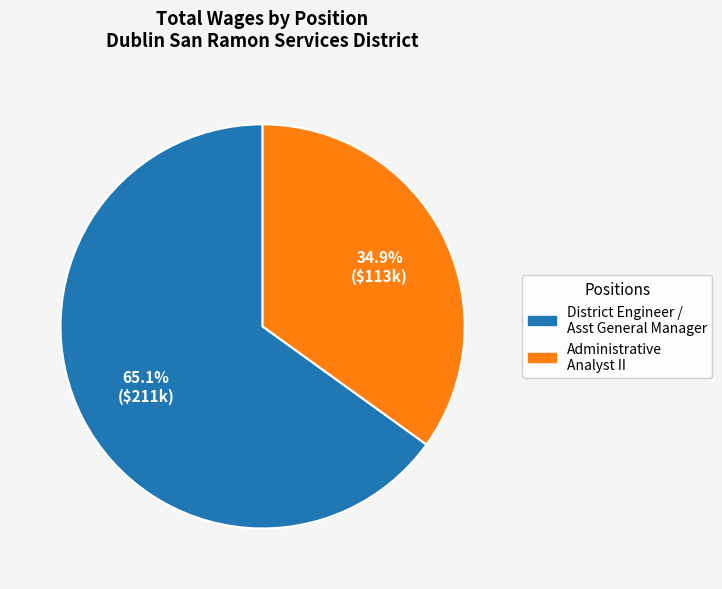

Is there a majority slice in this chart?

Yes